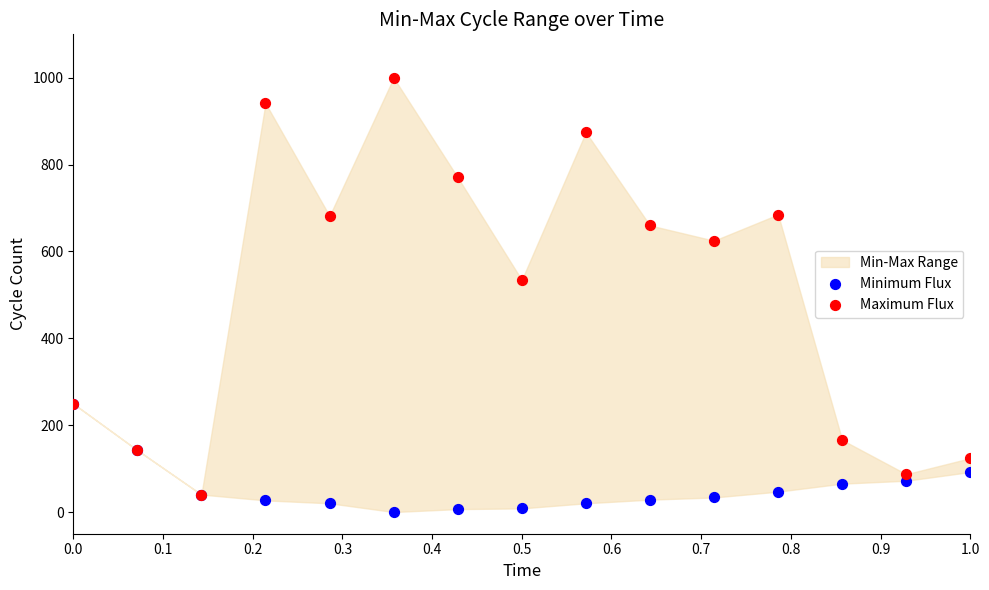

Which series contains the highest Y value?

Maximum Flux